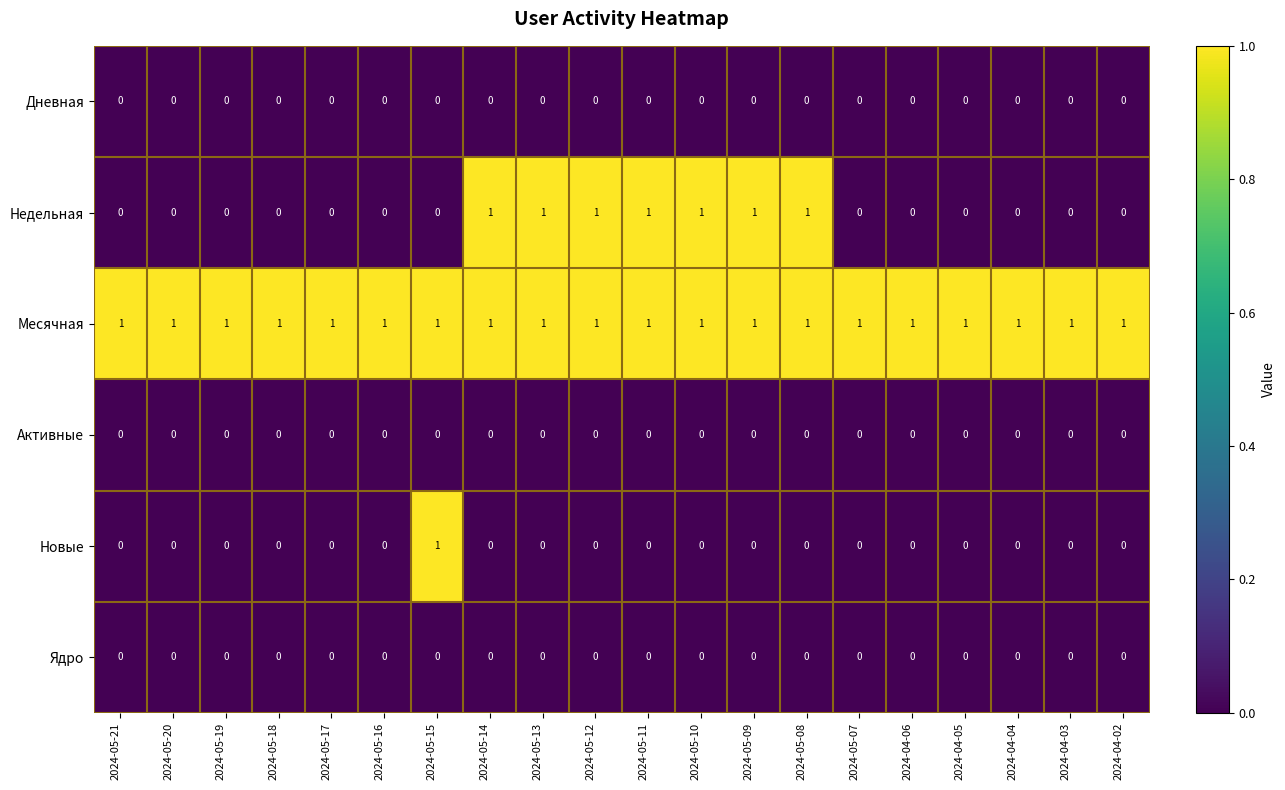

What is the sum of all Недельная values?

7